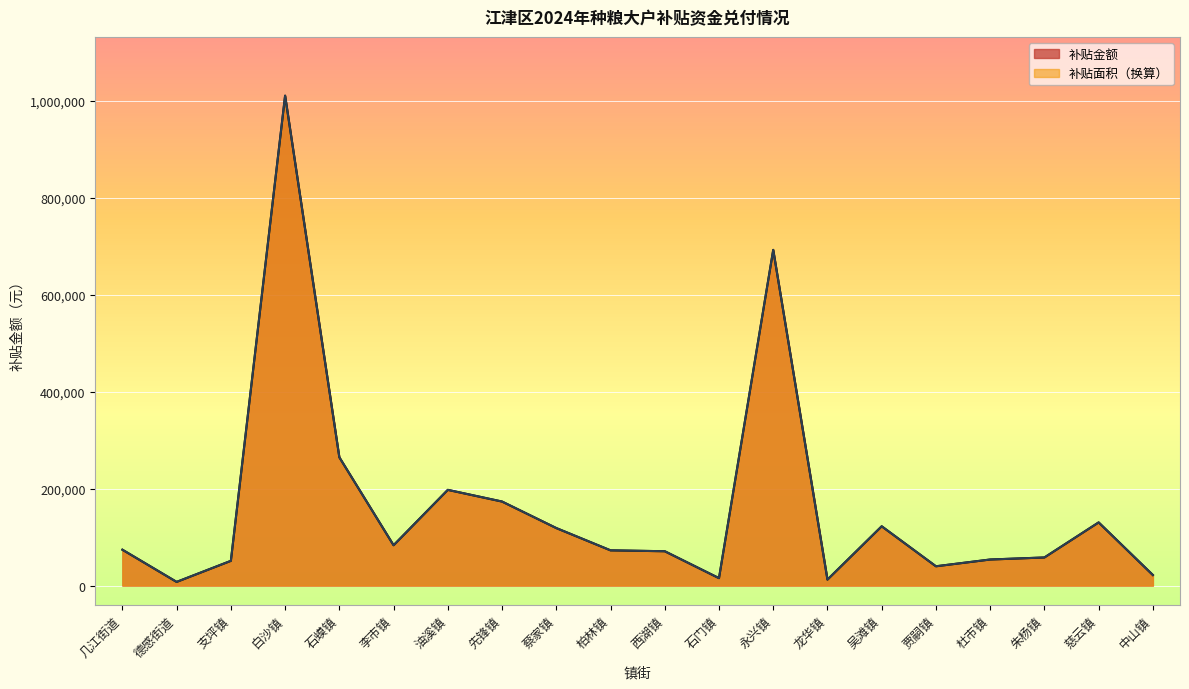

List the series in order of their overall mean, highest first.

补贴面积, 补贴金额